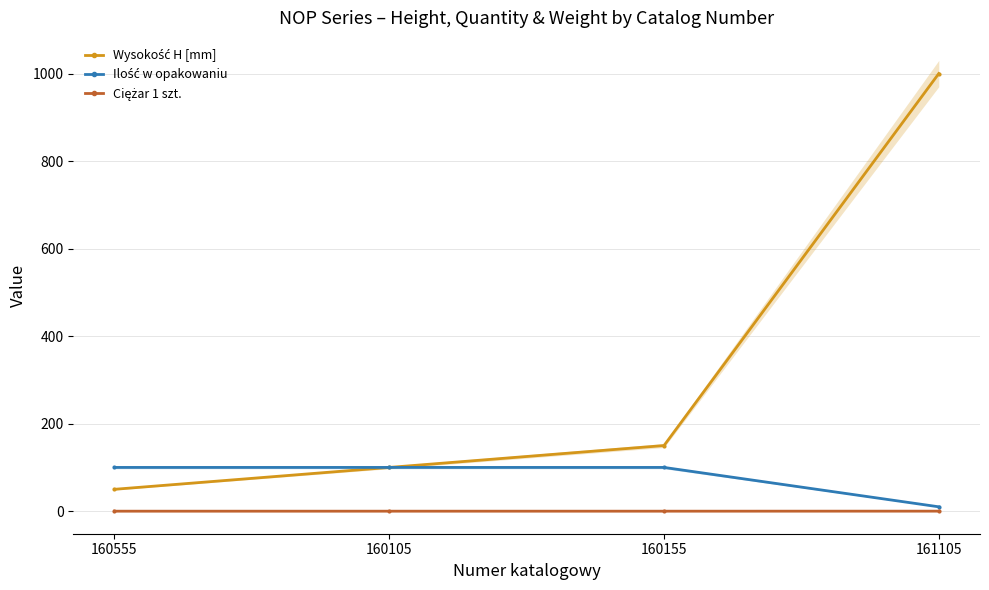

What is the difference between the highest and lowest values at 160555?

100.0